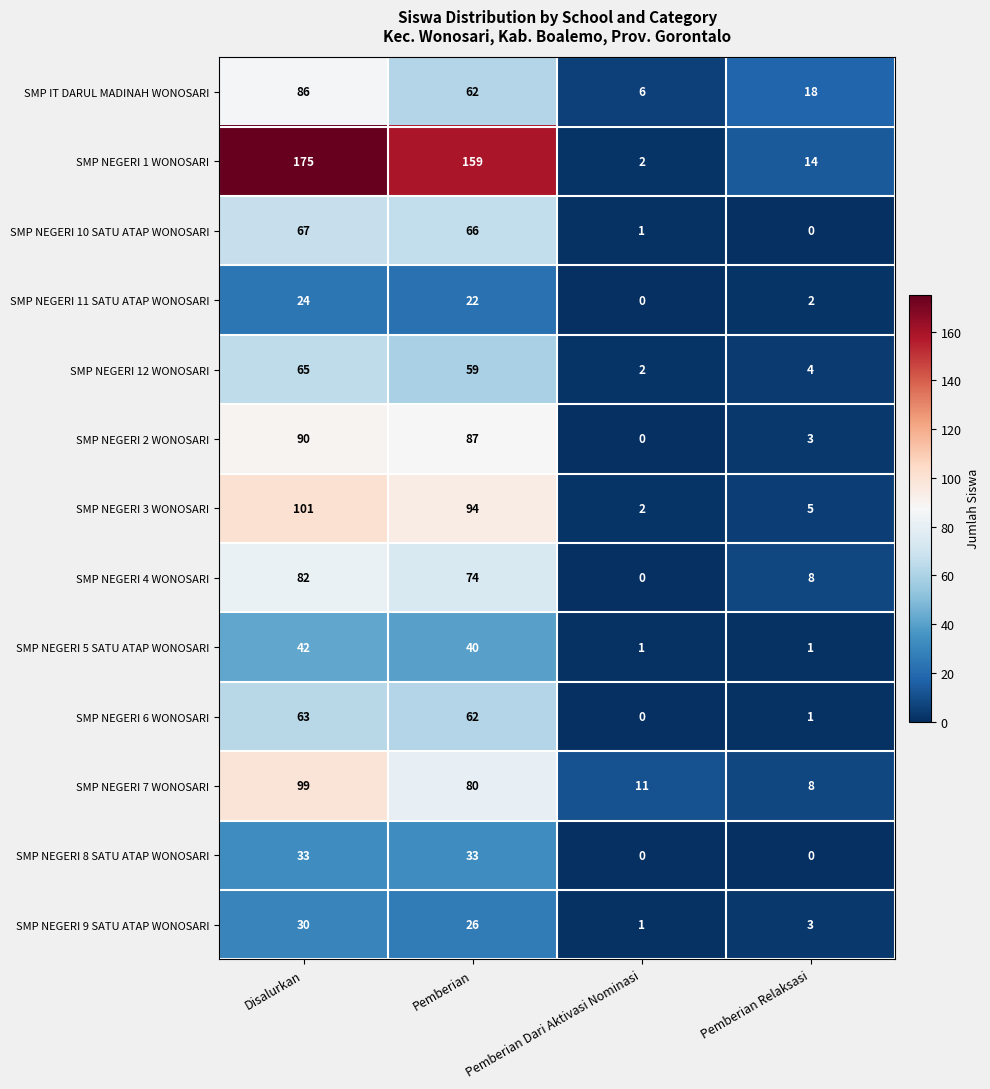

What is the maximum value for SMP NEGERI 8 SATU ATAP WONOSARI?

33